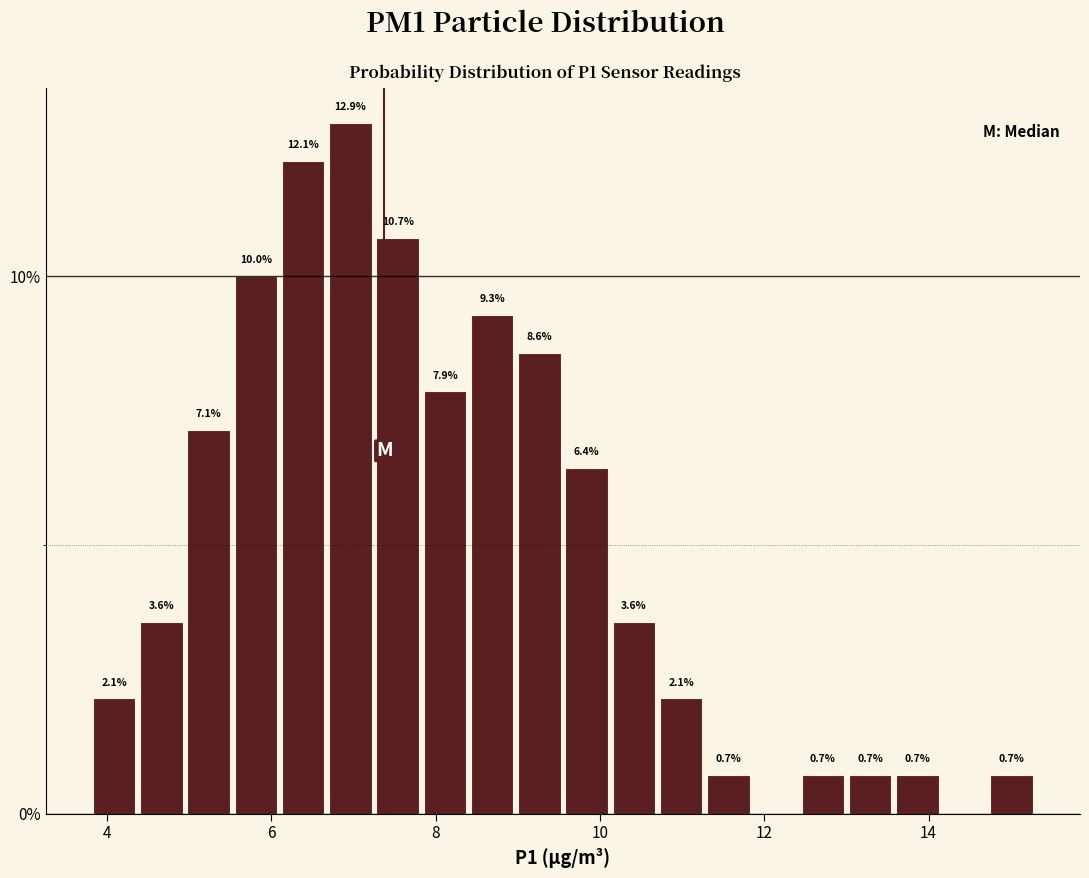

Around what value on the x-axis is the tallest bar? Give the approximate position of its centre, as read against the axis.

7.0